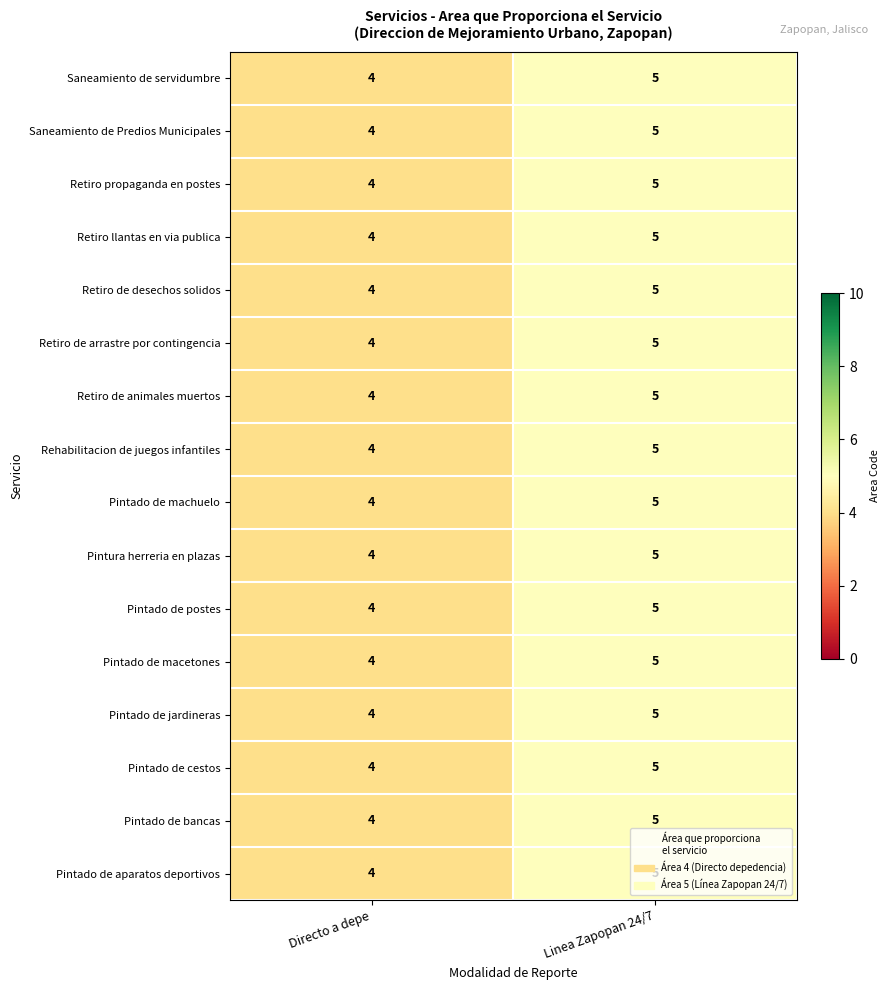

At which label does Pintado de aparatos deportivos reach its minimum?

Directo a depe